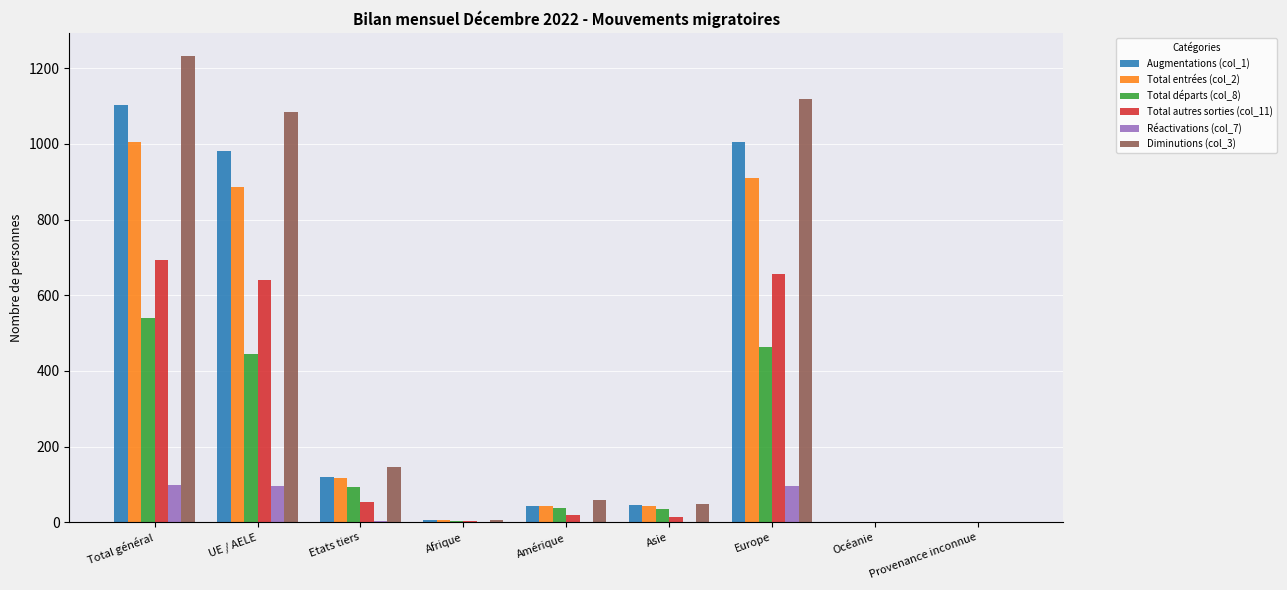

At which category does the chart reach its peak across all series?

Total général